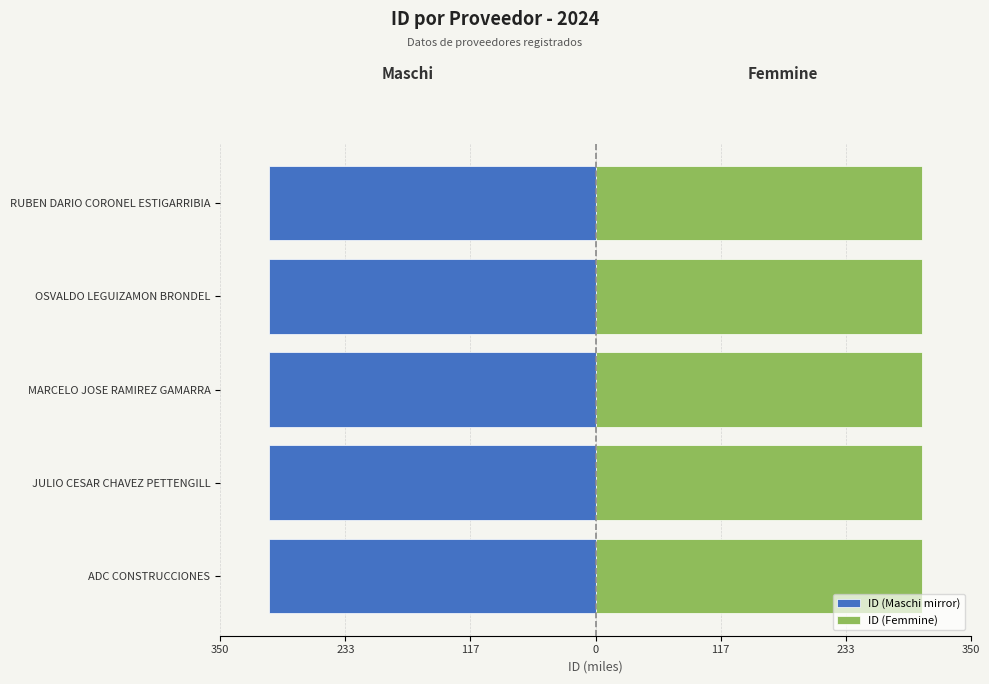

Between 233 and 0, which series saw the biggest shift?

ID (Maschi mirror)